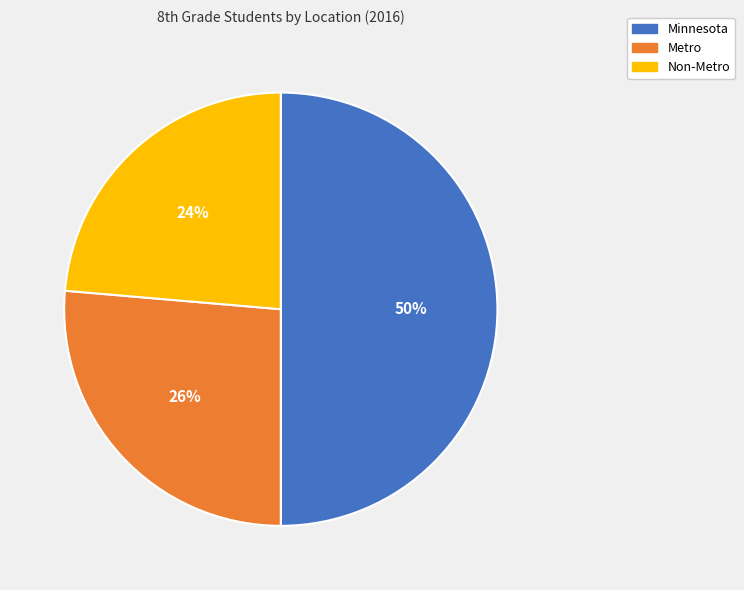

To the nearest percent, what is the average slice percentage?

33%